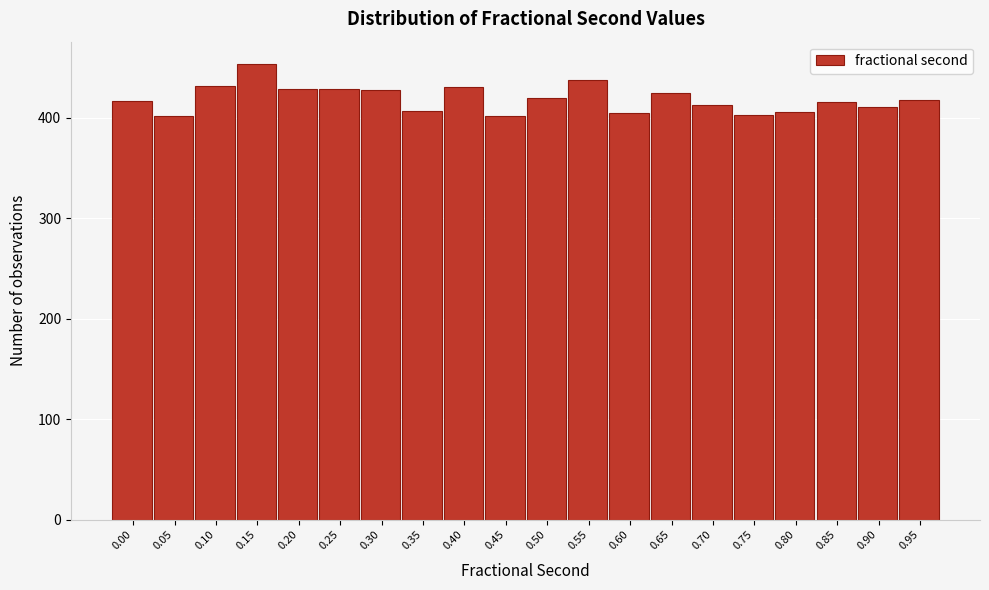

The chart shows a value of 417 at 0.00. True or false?

True